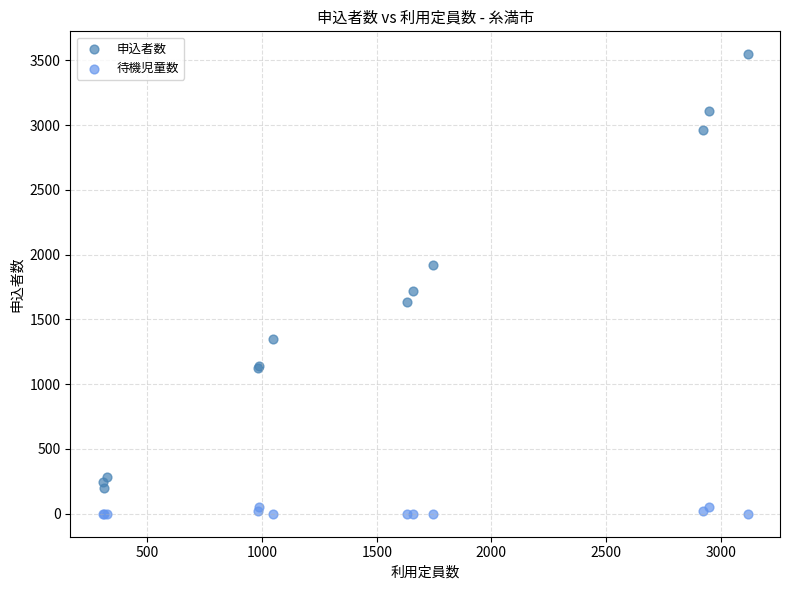

Which series reaches the maximum Y coordinate?

申込者数